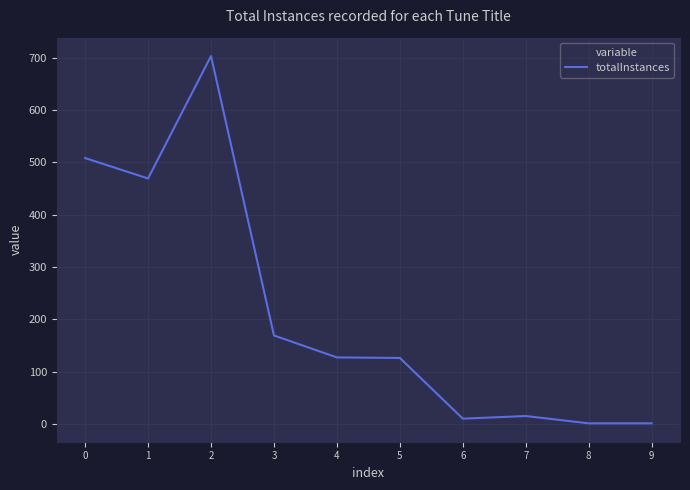

Is it true that the value at 9 is 1?

True